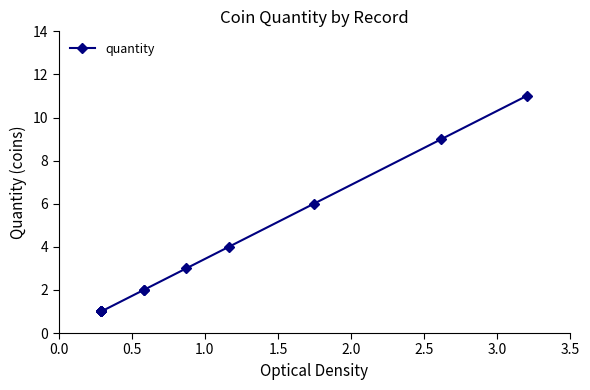

Is it true that the value at 9 is 7?

False